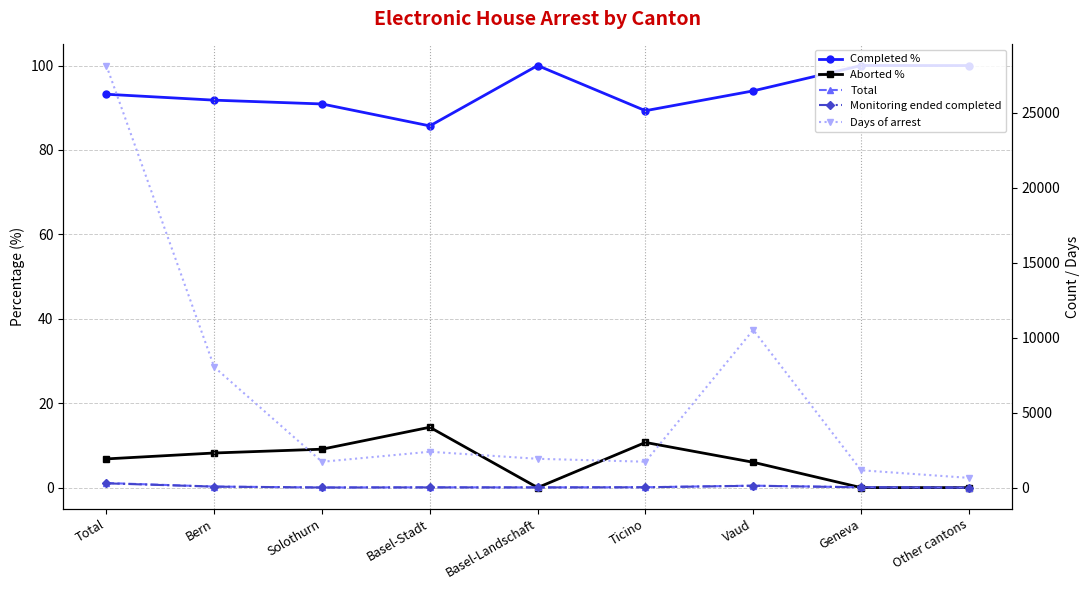

What are all the series names shown in the legend?

Completed %, Aborted %, Total, Monitoring ended completed, Days of arrest